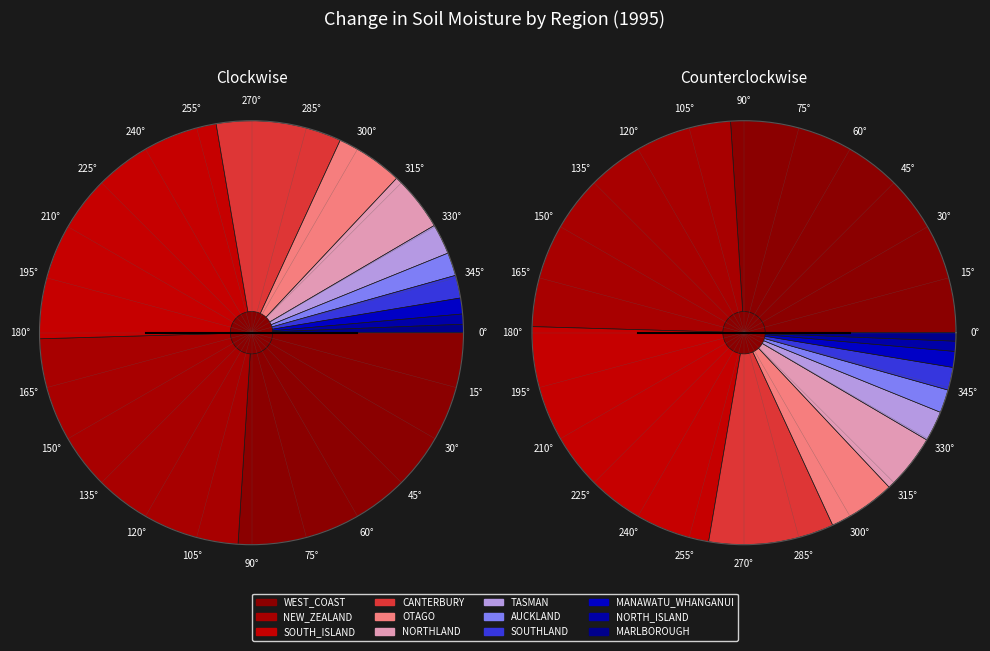

What portion of the pie excludes NEW_ZEALAND?

76.5%